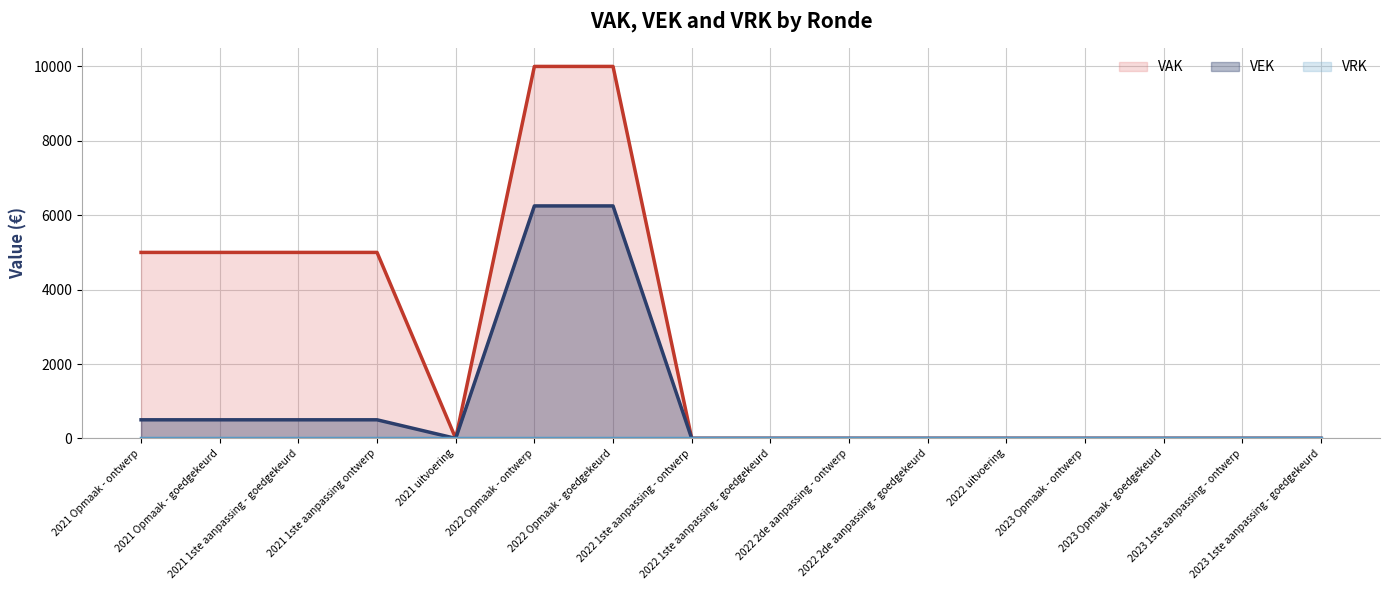

What is the sum of all VEK values?

14500